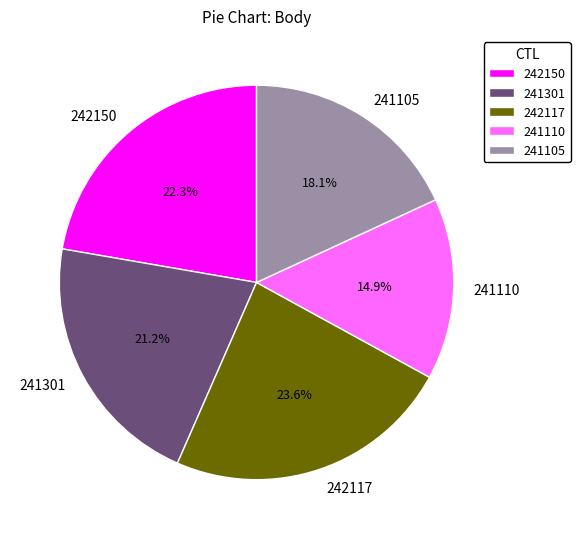

What is the smallest slice in the pie chart?

241110